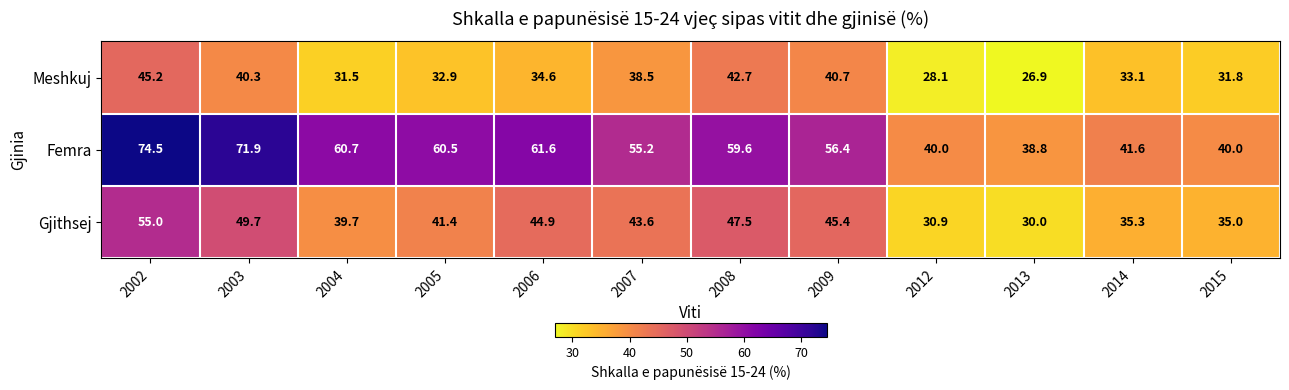

What is the greatest value displayed?

74.5